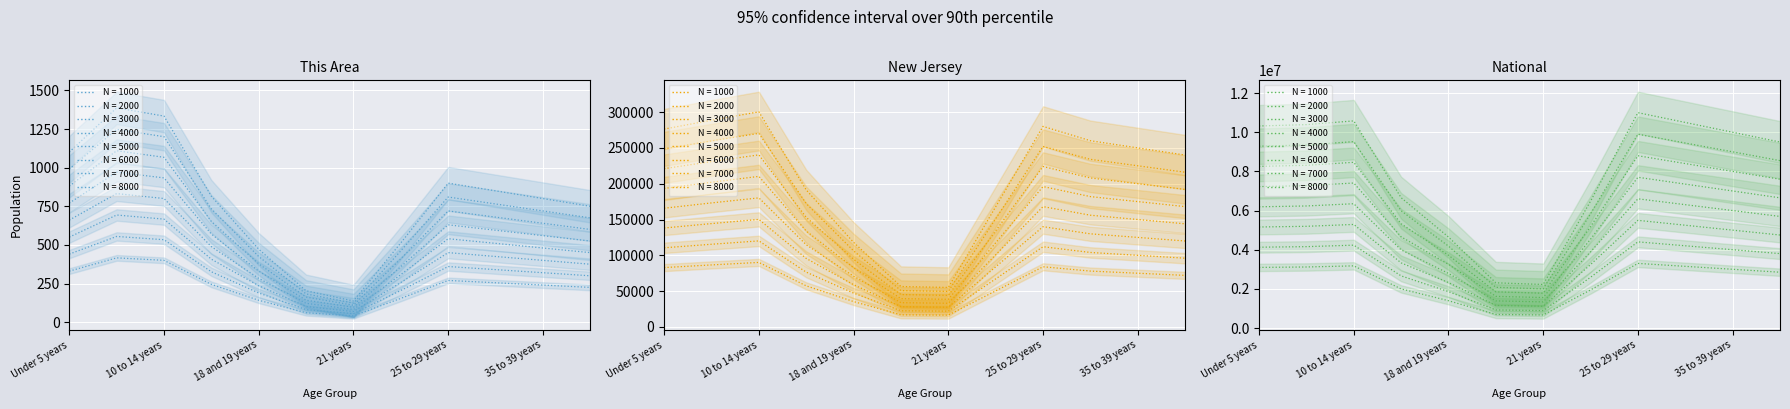

What is the difference between the New Jersey values at 35 to 39 years and 15 to 17 years?

17618.7